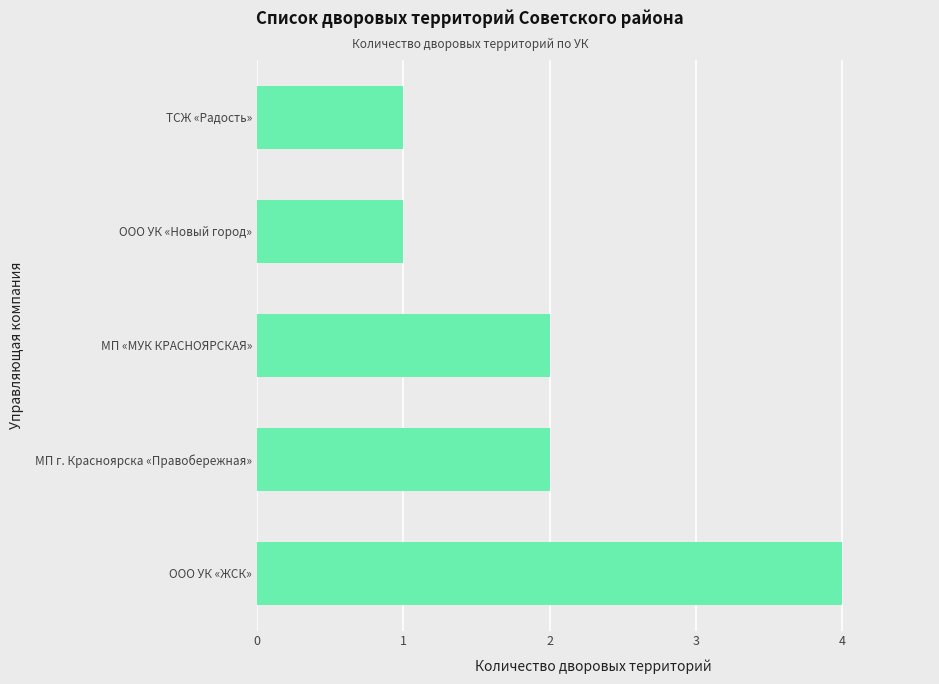

Are the bars horizontal?

Yes